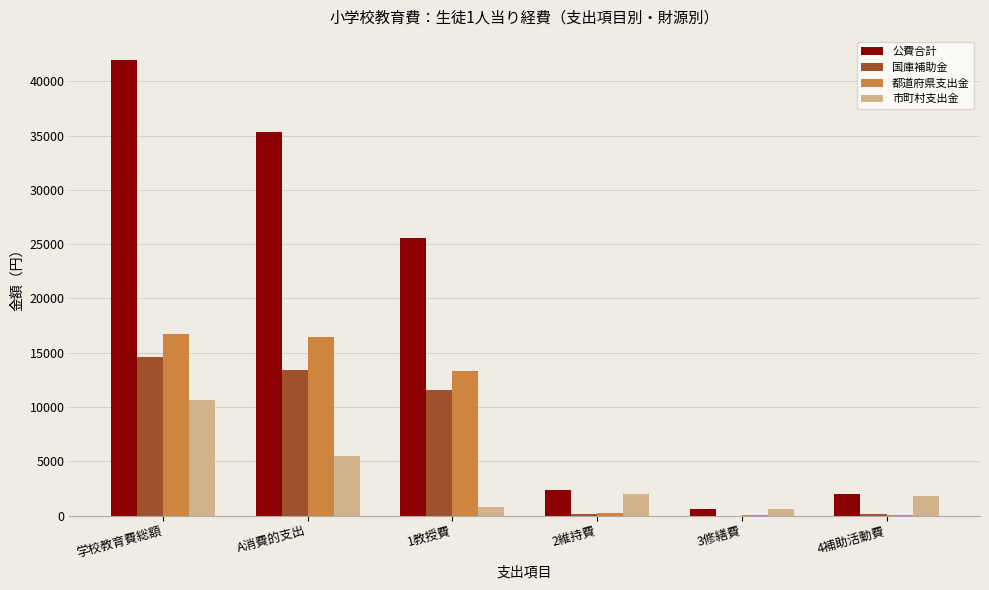

The value of 市町村支出金 at 2維持費 is 1954. True or false?

True